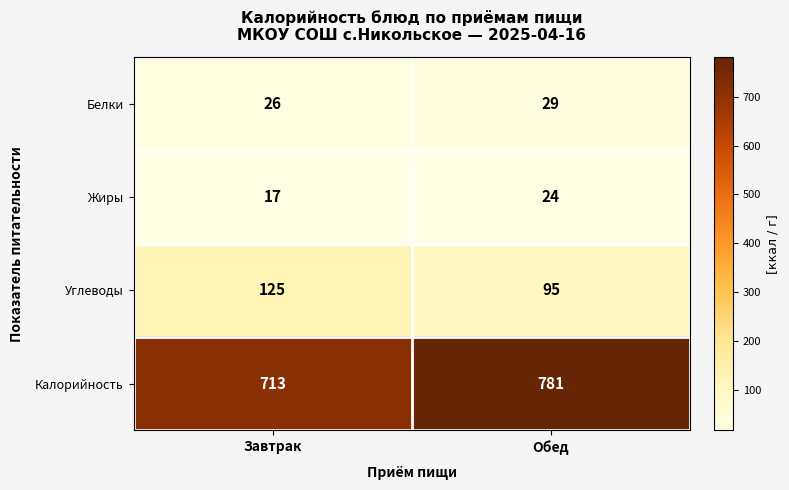

At which label is Белки closest to 27?

Завтрак